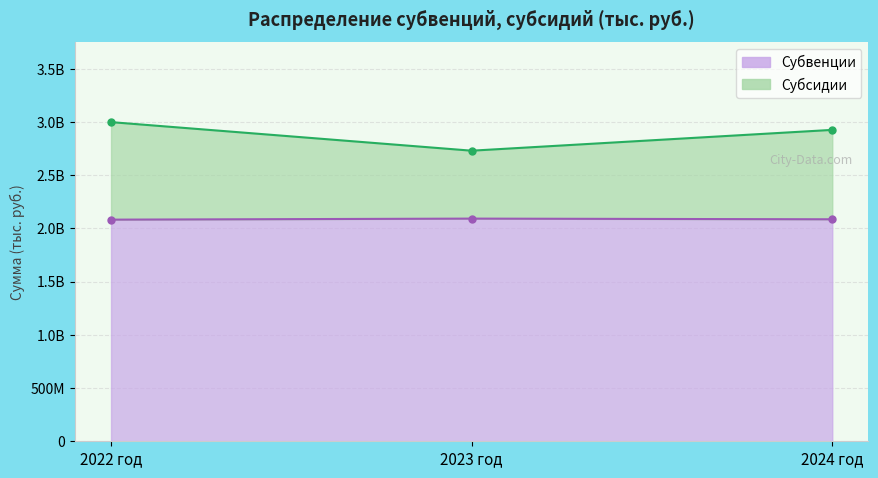

Rank the series by their average value, from lowest to highest.

Субвенции, Субсидии